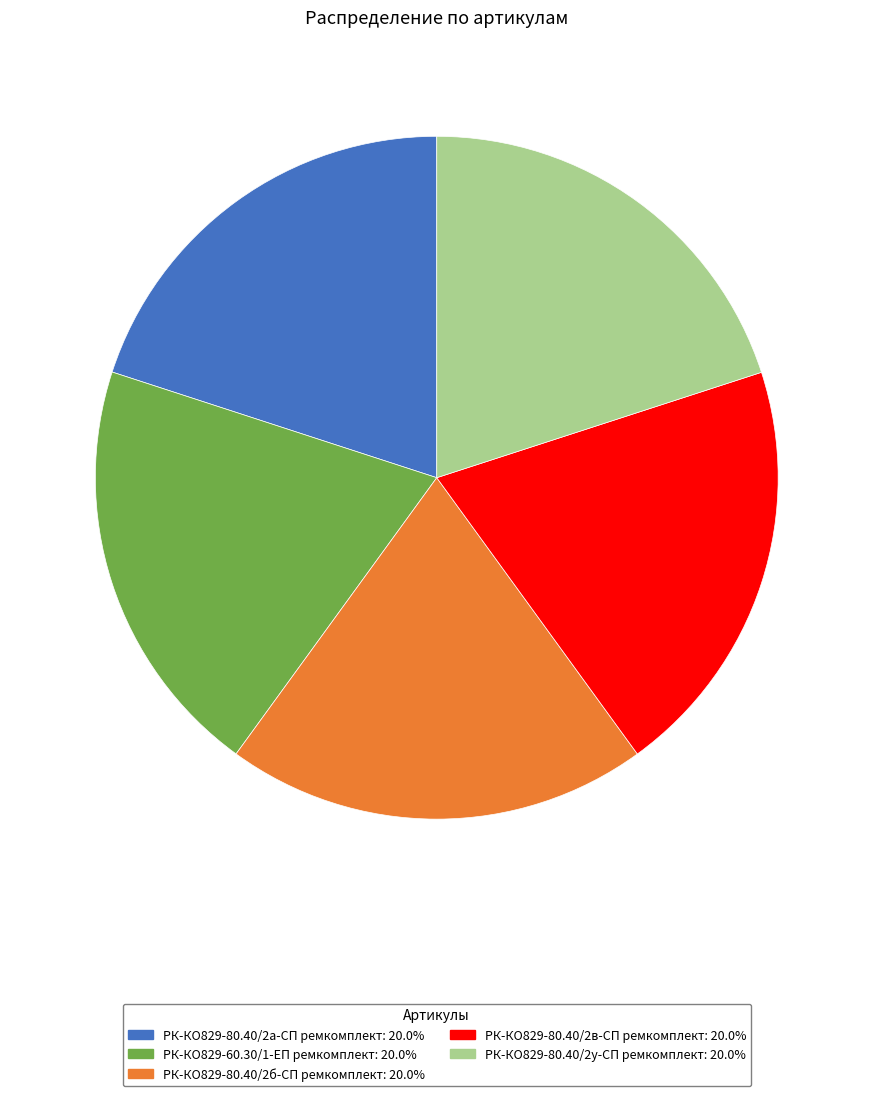

The РК-КО829-80.40/2а-СП ремкомплект slice represents 20% of the pie. True or false?

True